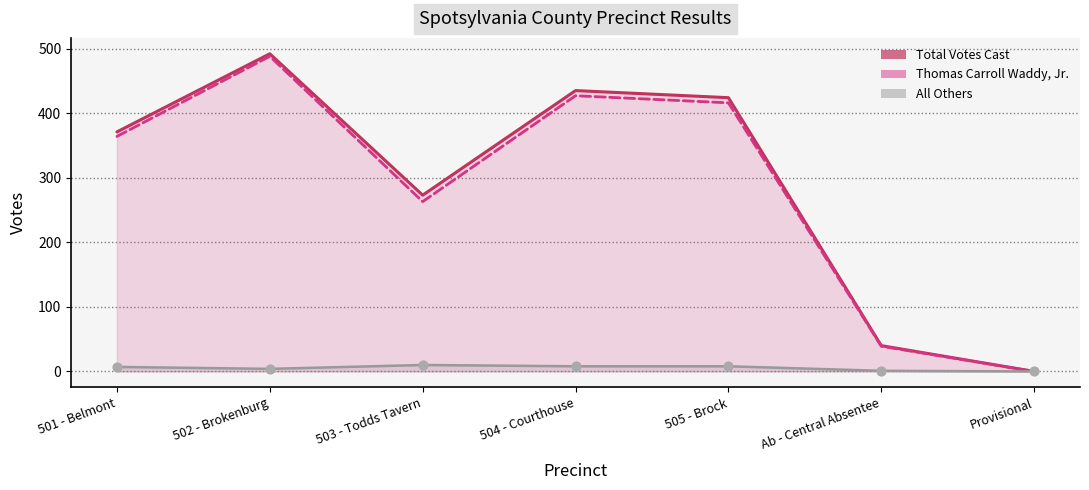

At which category is the sum across all series the highest?

502 - Brokenburg